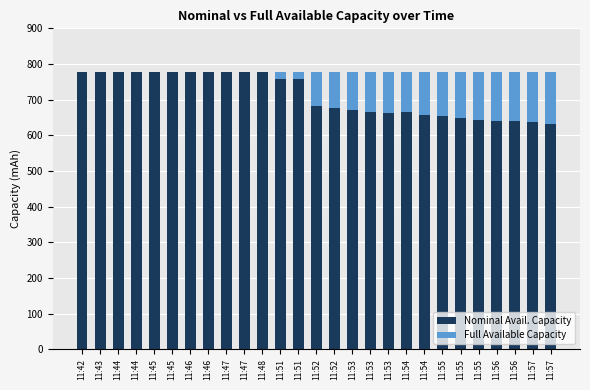

Are the bars horizontal?

No